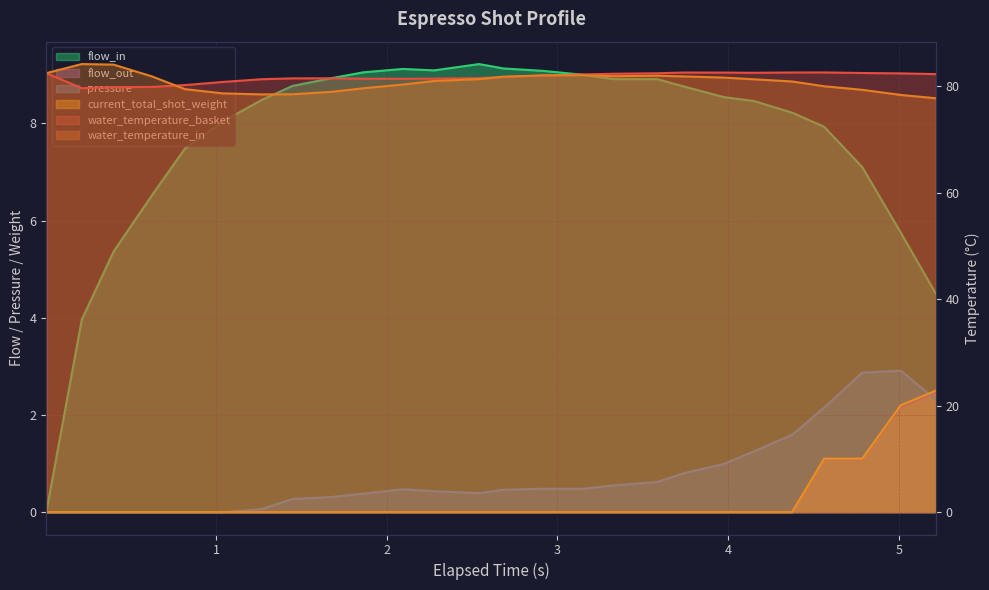

How many interior local valleys does the pressure series have?

1